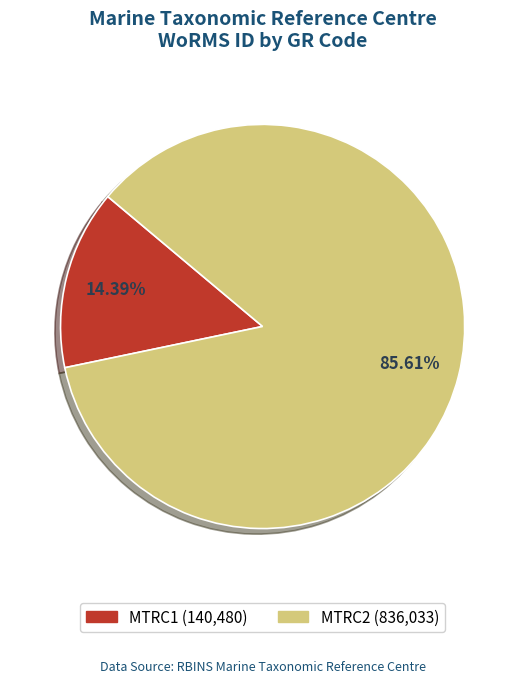

To the nearest percent, what percentage of the pie is MTRC2?

86%